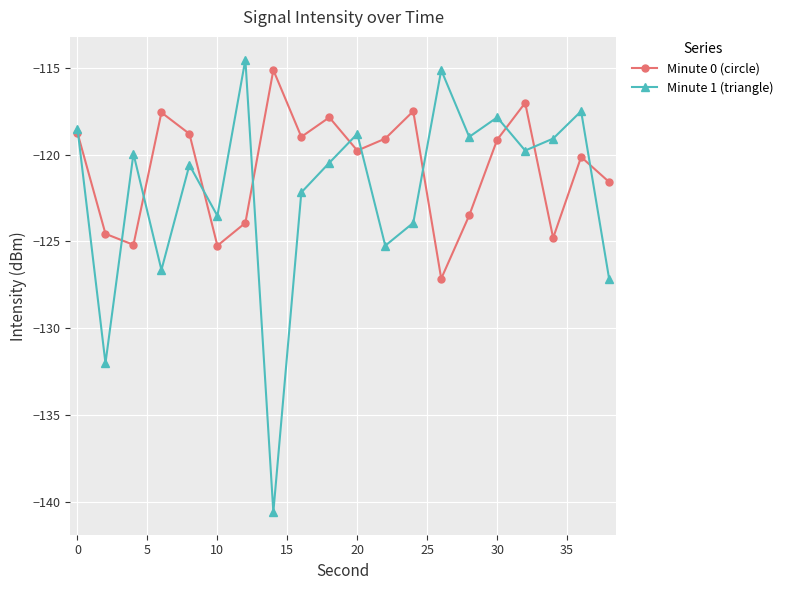

How many interior local valleys does the Minute 1 (triangle) series have?

7